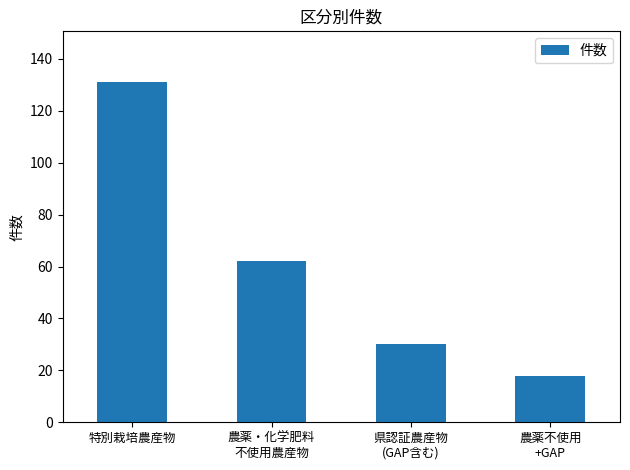

Is it true that the value at 特別栽培農産物 is 172?

False